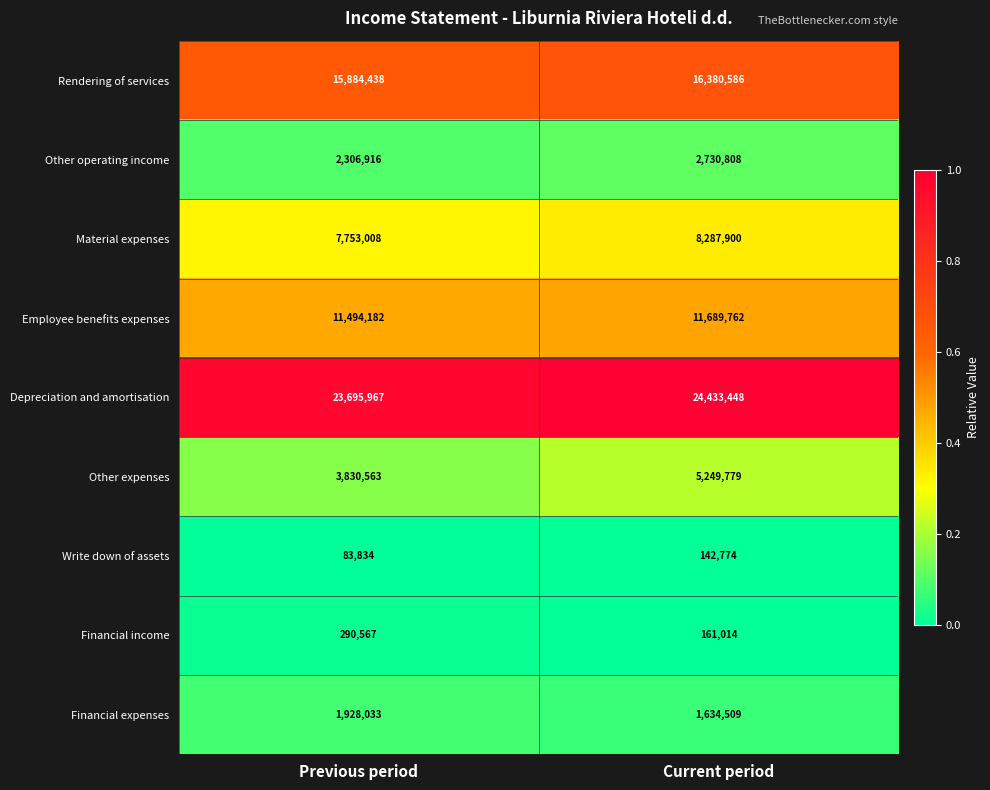

List the series in order of their peak value, lowest first.

Write down of assets, Financial income, Financial expenses, Other operating income, Other expenses, Material expenses, Employee benefits expenses, Rendering of services, Depreciation and amortisation